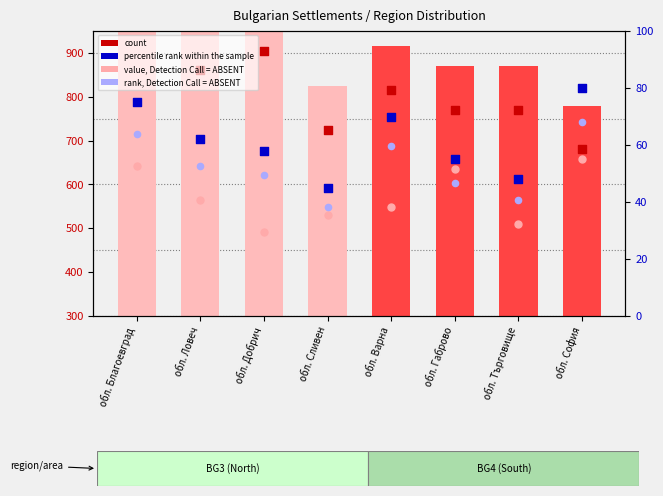

Is the value of rank, Detection Call = ABSENT at обл. Ловеч greater than the value of value, Detection Call = ABSENT at обл. Сливен?

No